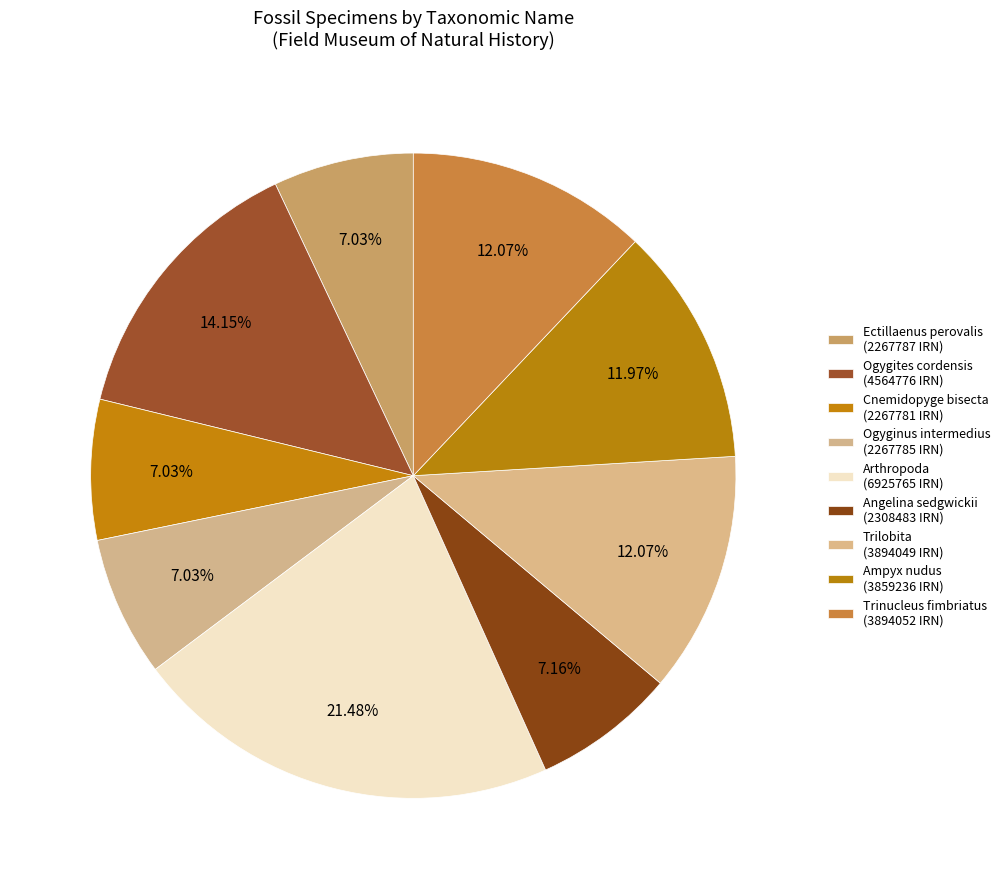

How many segments does this pie chart have?

9